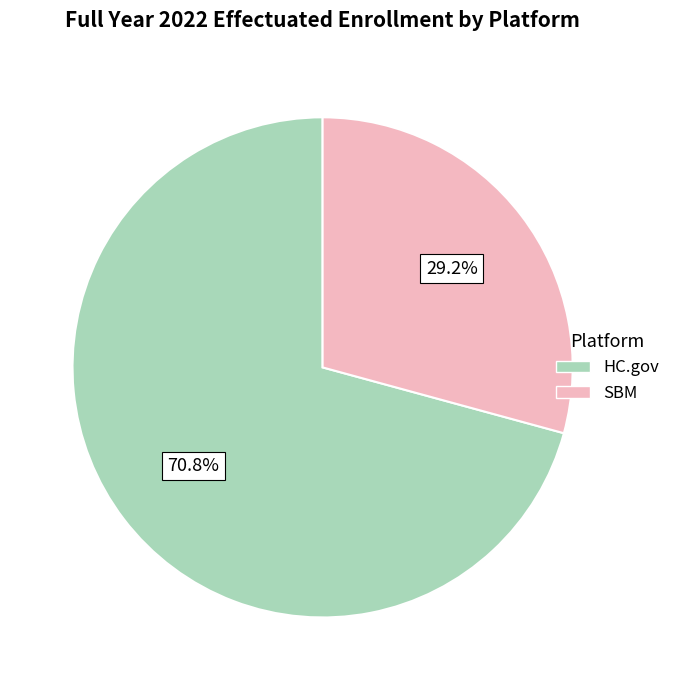

What is the smallest slice in the pie chart?

SBM